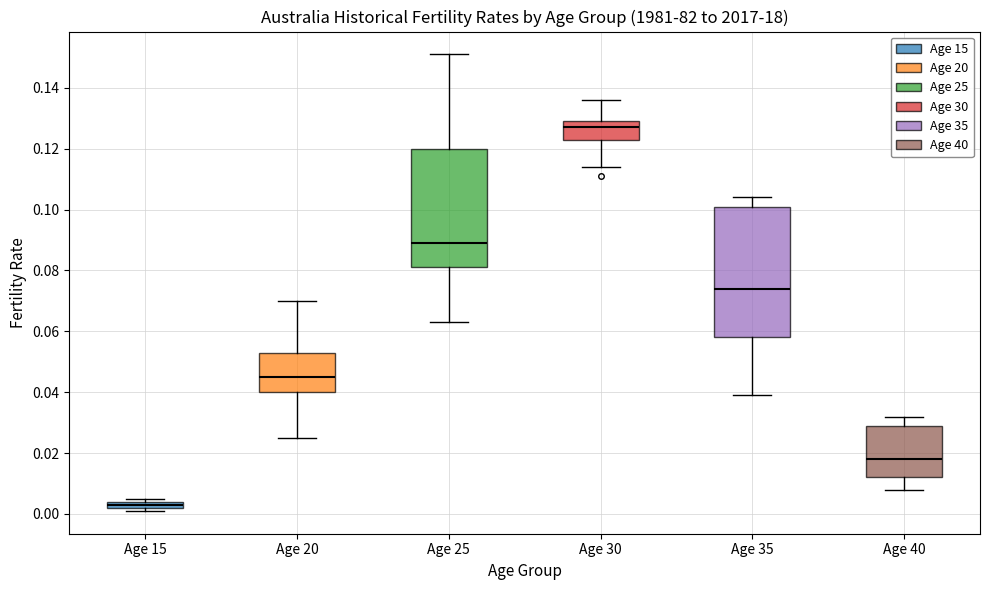

Which box has the lowest median line?

Age 15